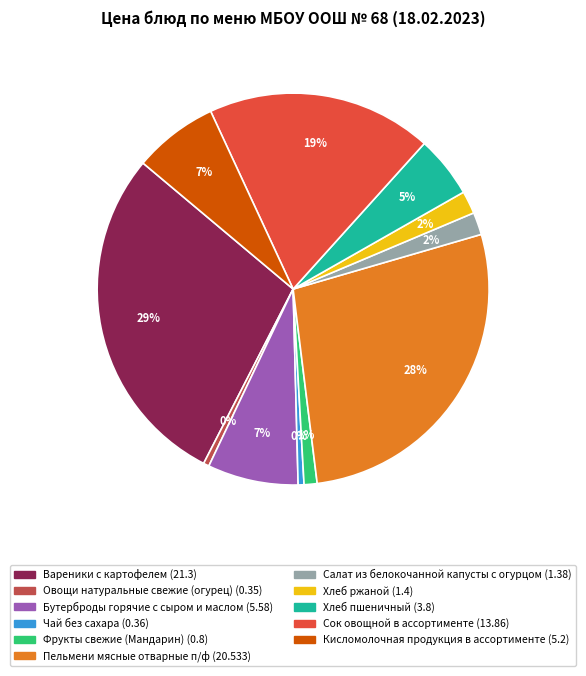

Does Пельмени мясные отварные п/ф account for over 50% of the chart?

No